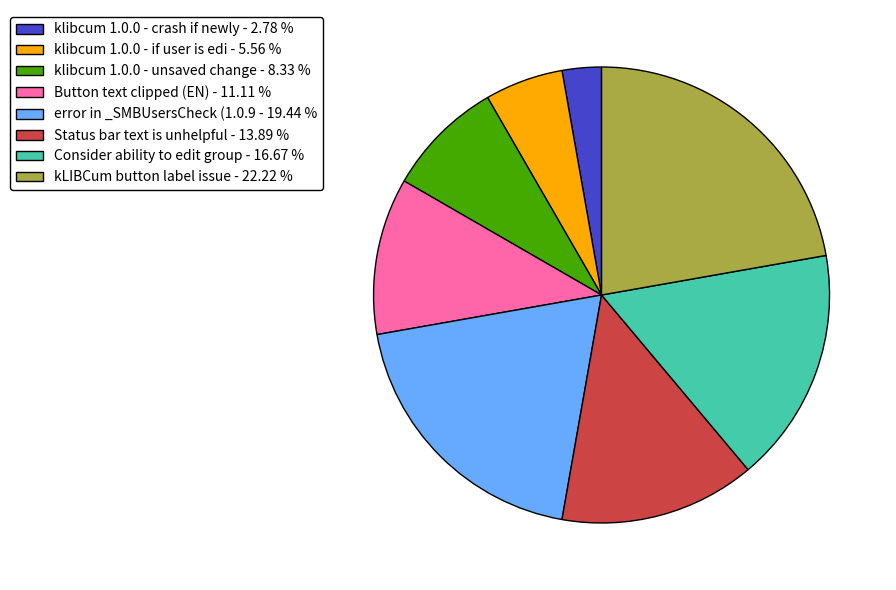

Combined, do error in _SMBUsersCheck (1.0.9 - 19.44 % and Button text clipped (EN) - 11.11 % account for over 50%?

No